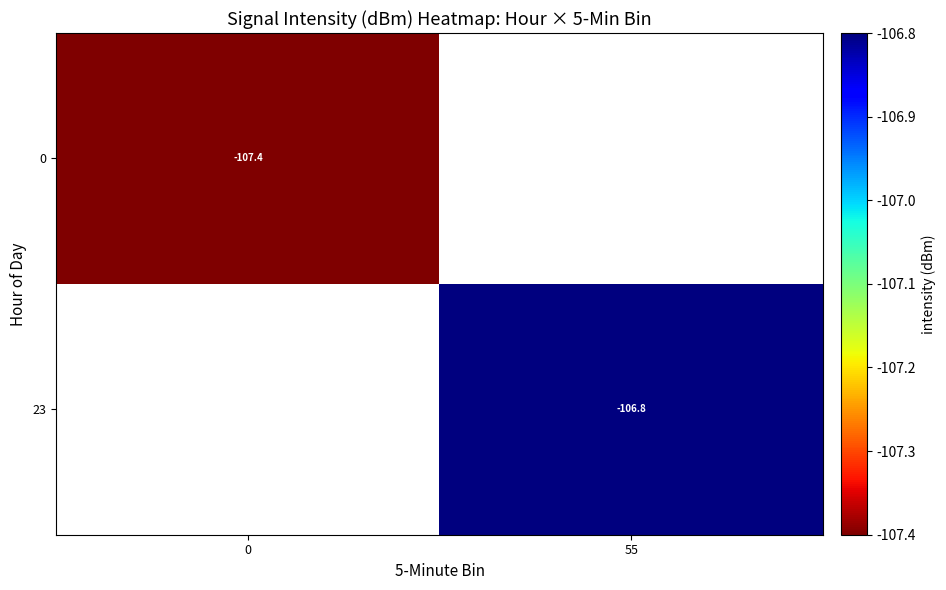

The value of 0 at 0 is -58.9. True or false?

False